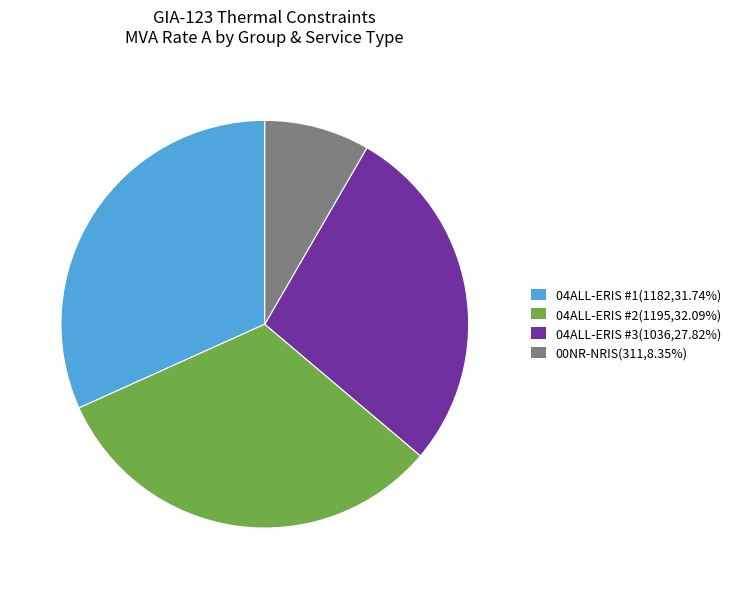

Do 04ALL-ERIS #2(1195,32.09%) and 04ALL-ERIS #3(1036,27.82%) together represent more than half of the pie?

Yes